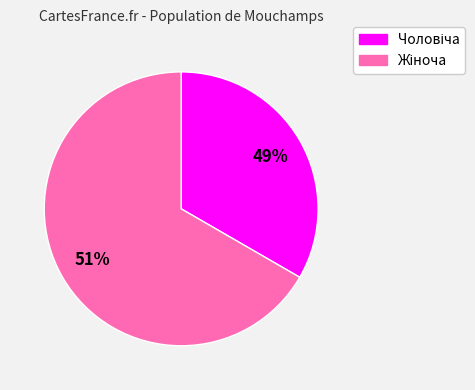

Is there any slice that represents more than half of the pie?

Yes